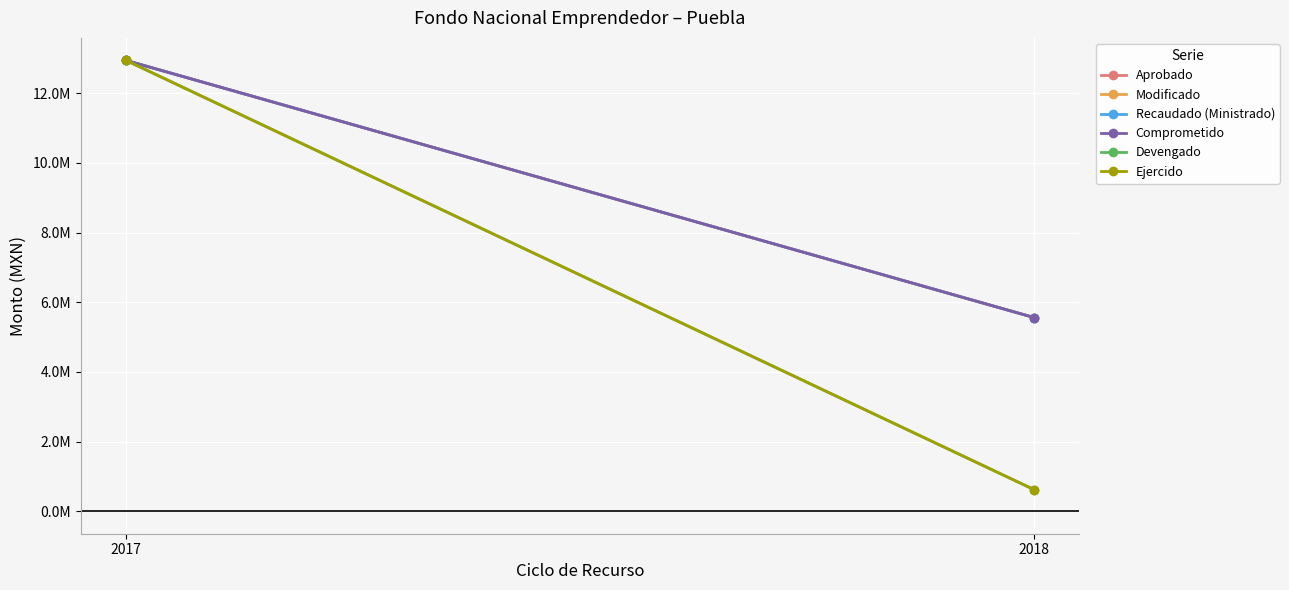

Reading left to right, transcribe all the data shown in this chart.

Aprobado: 2017=12940000	2018=5560000
Modificado: 2017=12940000	2018=5560000
Recaudado (Ministrado): 2017=12940000	2018=5560000
Comprometido: 2017=12940000	2018=5560000
Devengado: 2017=12940000	2018=621000
Ejercido: 2017=12940000	2018=621000